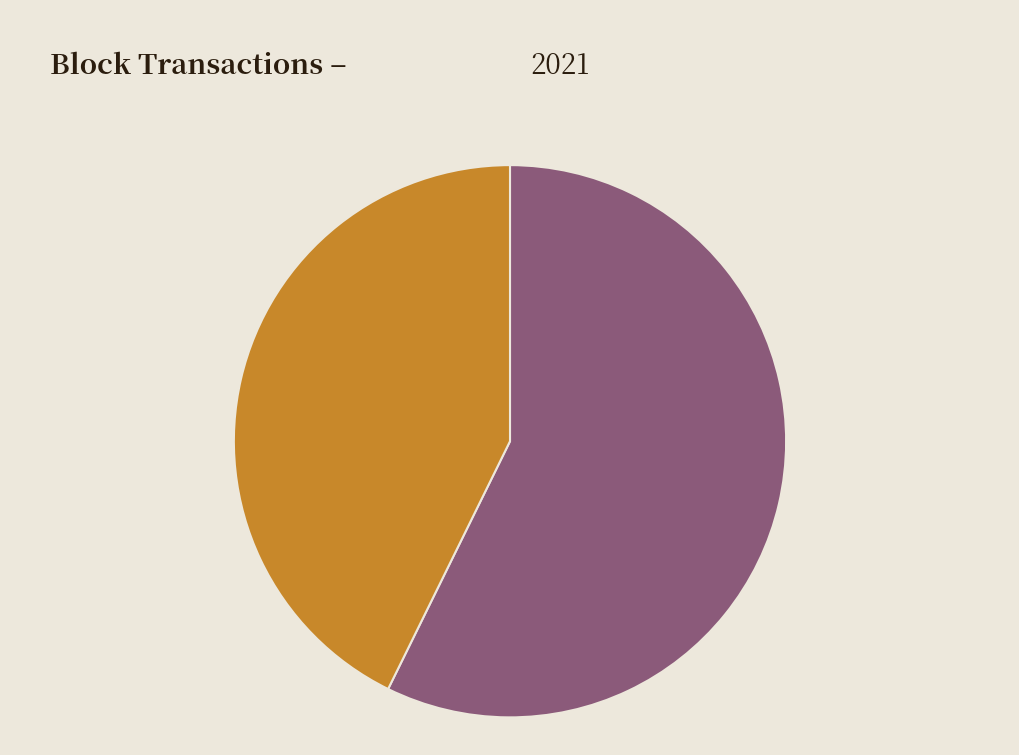

Approximately how many times larger is the value at Block 26857 compared to Block 36006?

0.7